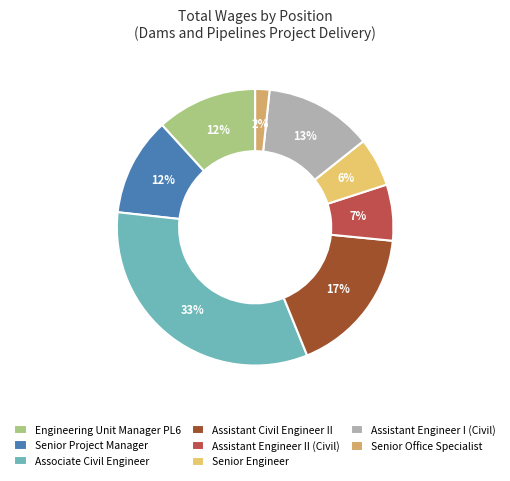

What is the total percentage of Engineering Unit Manager PL6 and Senior Office Specialist?

13.4%